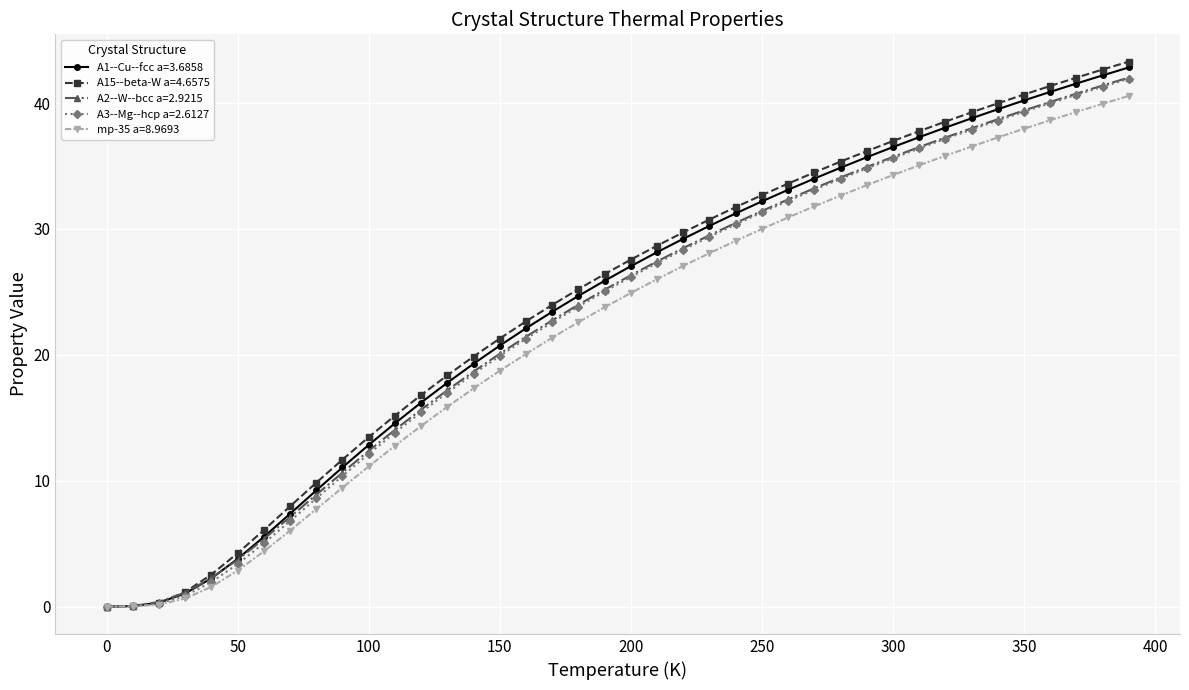

What is the sum of all A1--Cu--fcc a=3.6858 values?

951.7